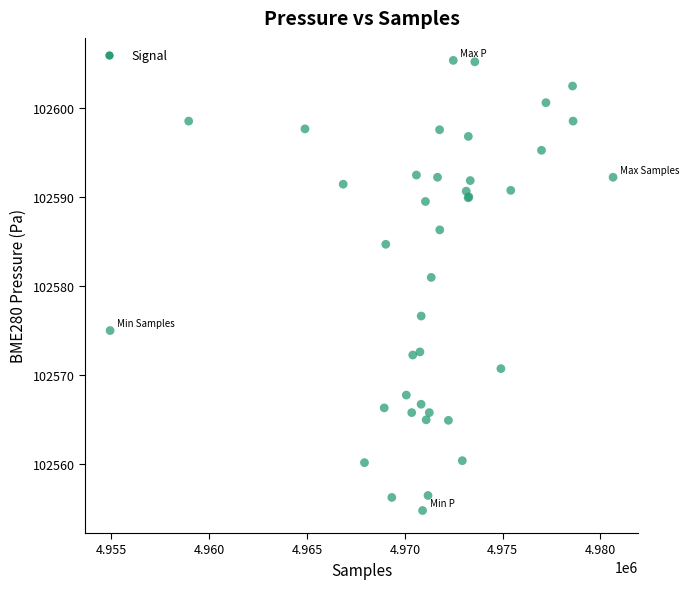

What Y value in the scatter plot is closest to 102580?

102581.0